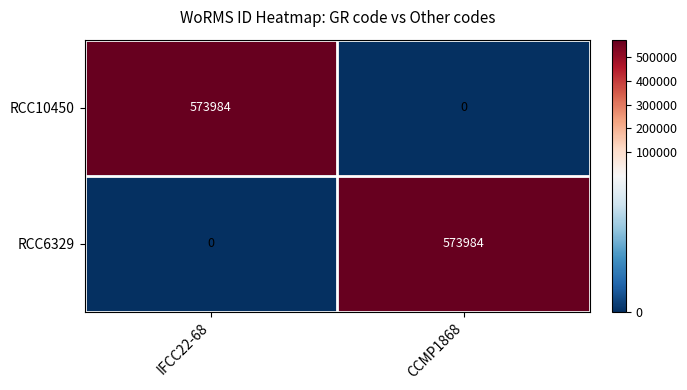

Is it true that RCC10450 equals 224403 at CCMP1868?

False